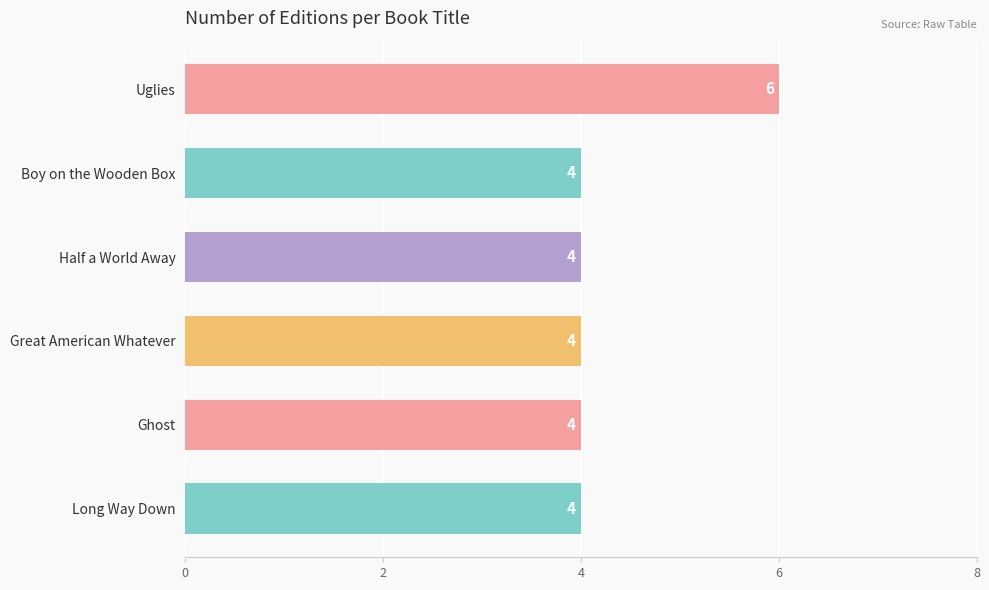

What is the greatest value displayed?

6